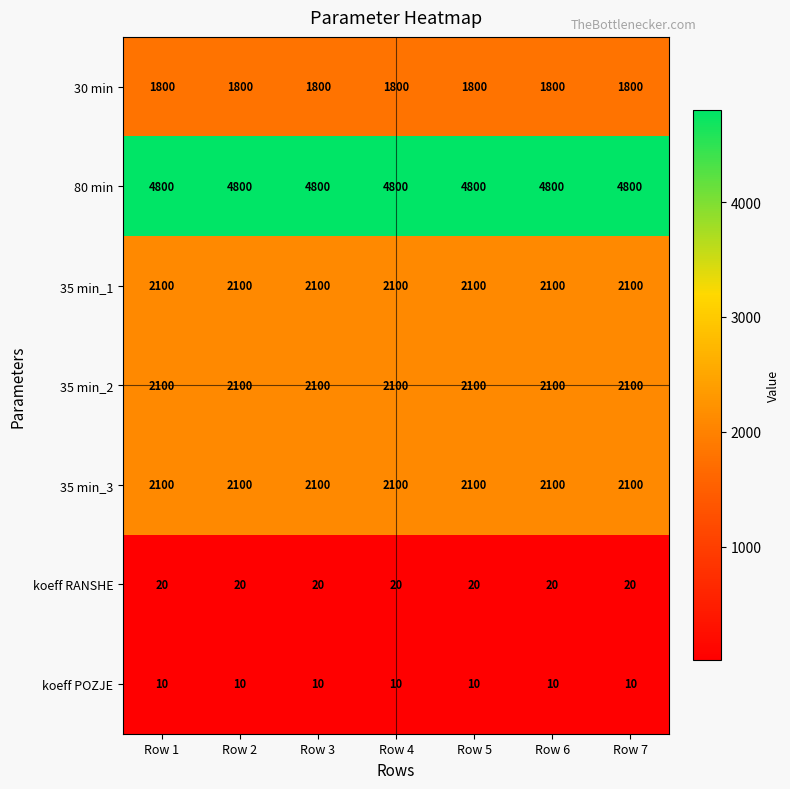

The value of 80 min at Row 7 is 2469. True or false?

False